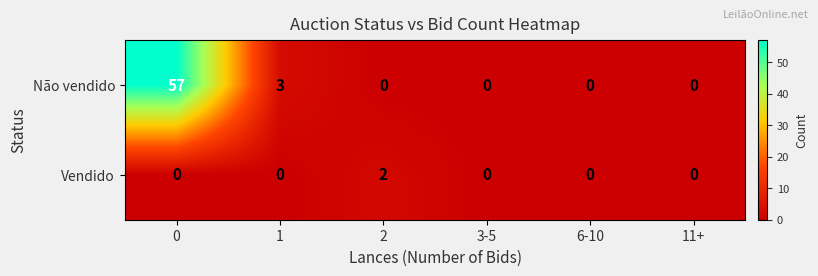

What is the greatest value displayed?

57